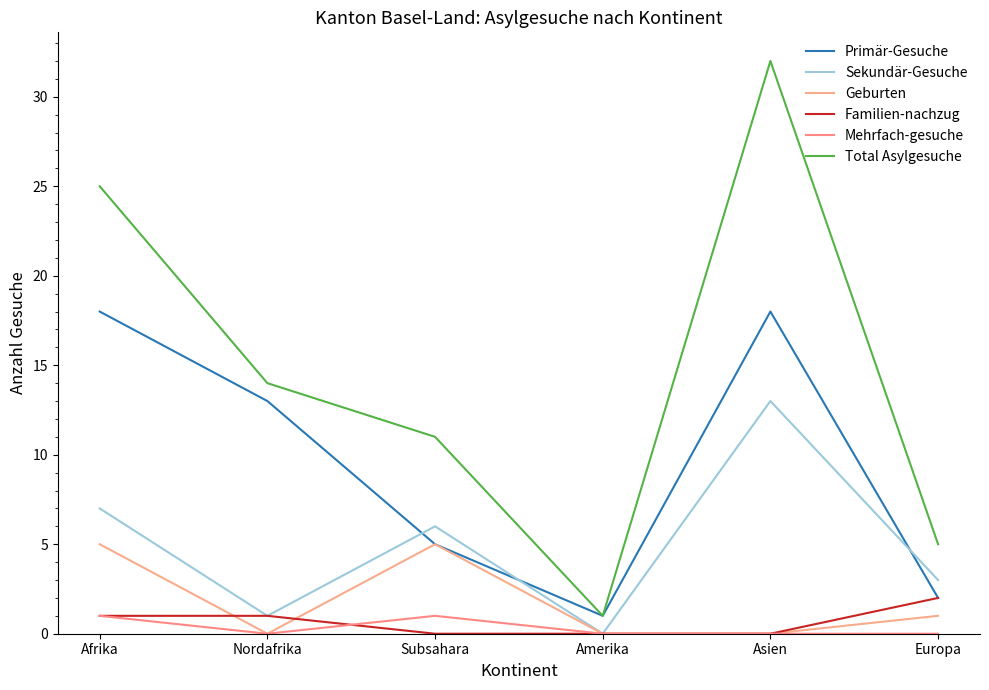

True or false: Primär-Gesuche has more than 1 points higher than both neighbors.

False